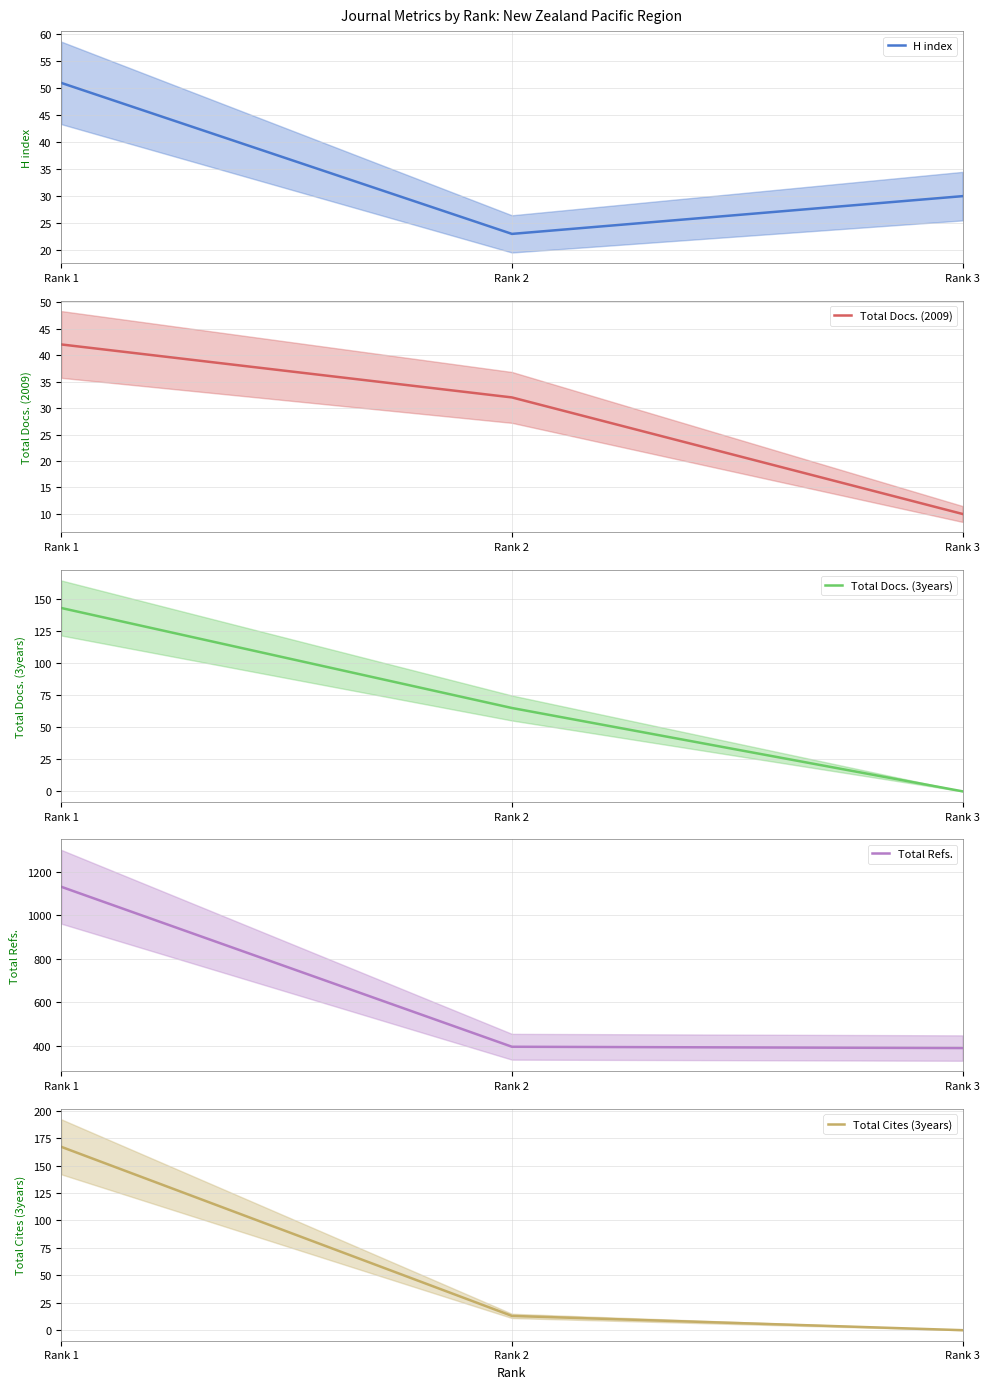

Where is Total Docs. (2009) nearest to the value 26?

Rank 2